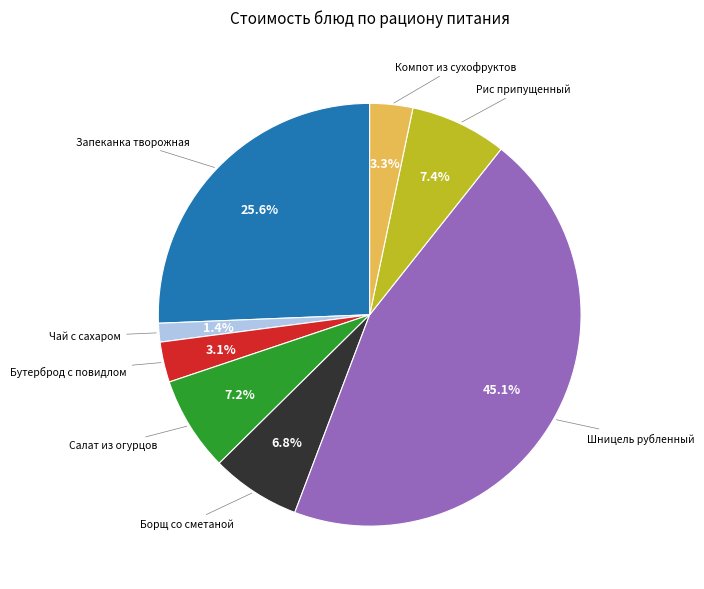

Does any single category account for the majority?

No